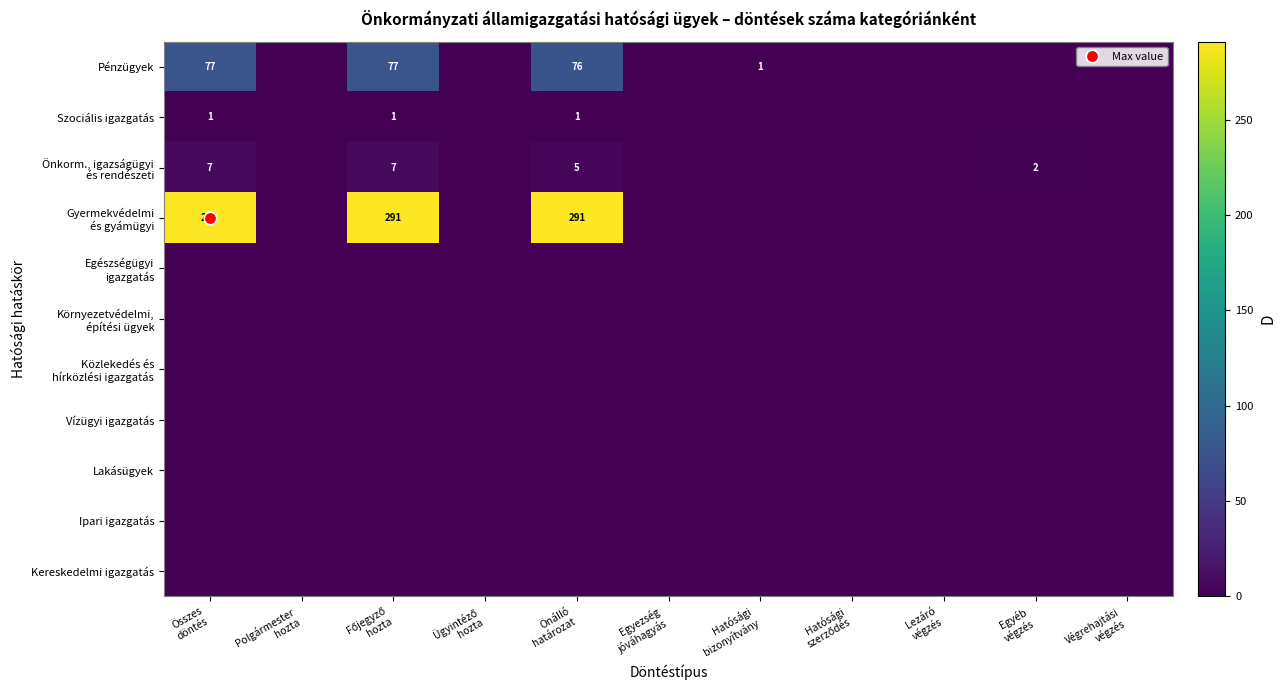

Where is Környezetvédelmi, építési ügyek nearest to the value 0?

Összes döntés